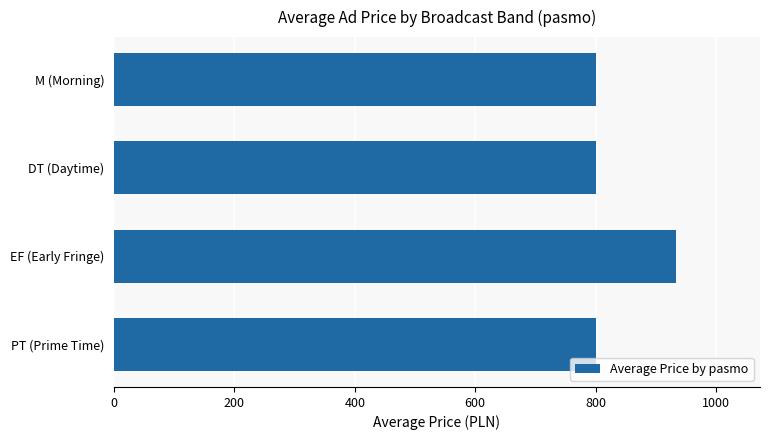

Reading top to bottom, list all the values displayed in this chart.

800	800	933	800